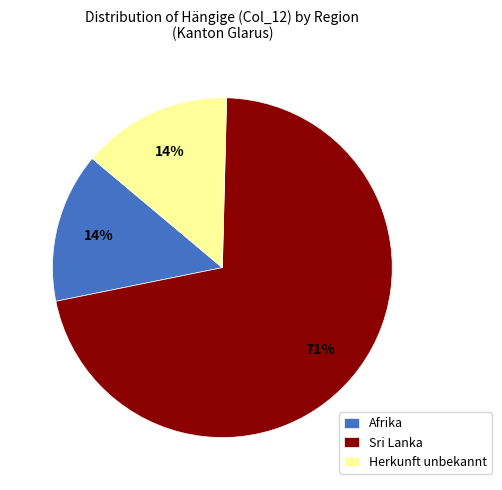

How many segments does this pie chart have?

3